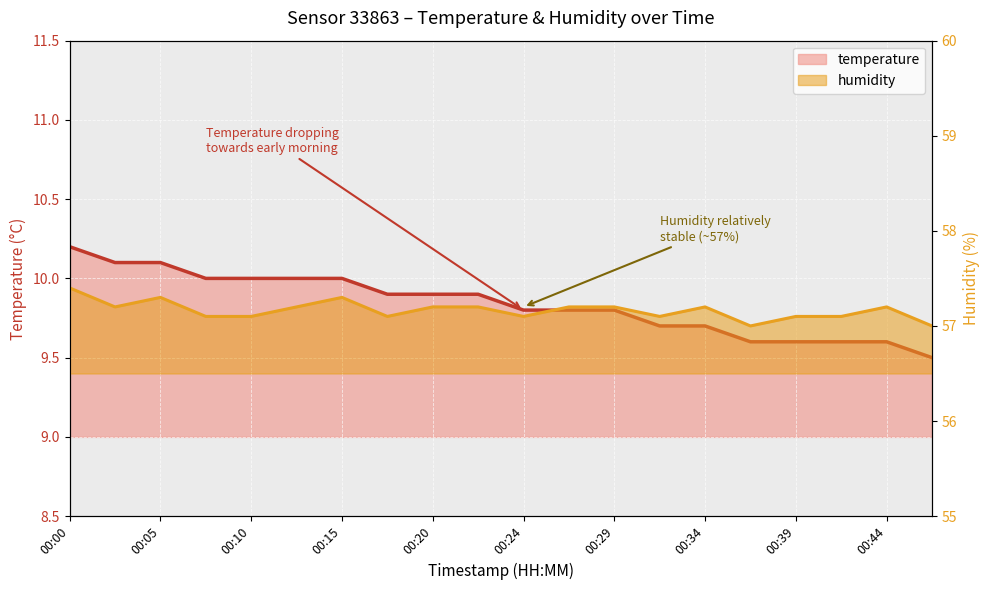

Which series has the widest spread of values?

temperature